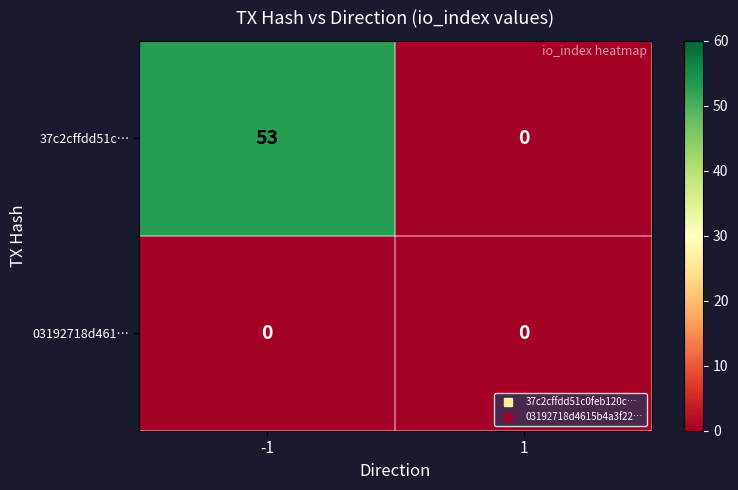

Which series changed the most between -1 and 1?

37c2cffdd51c…